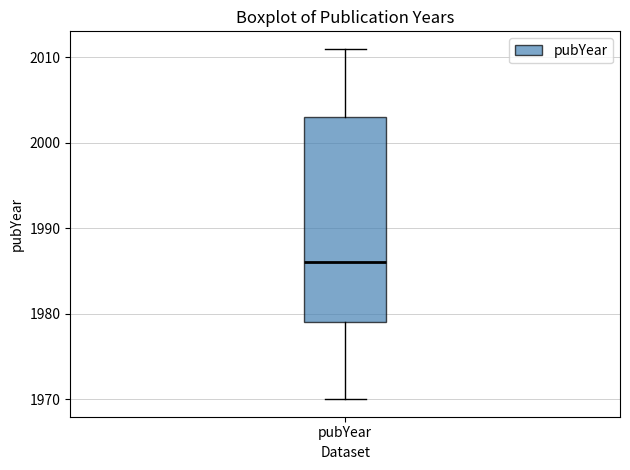

Transcribe this box plot: give where the median line is, the range the box spans, and where the two whiskers end, as read against the y-axis. The values are not printed on the chart, so give them approximately, as read against the axis.

median 1986, box 1979 to 2003, whiskers 1970 to 2011